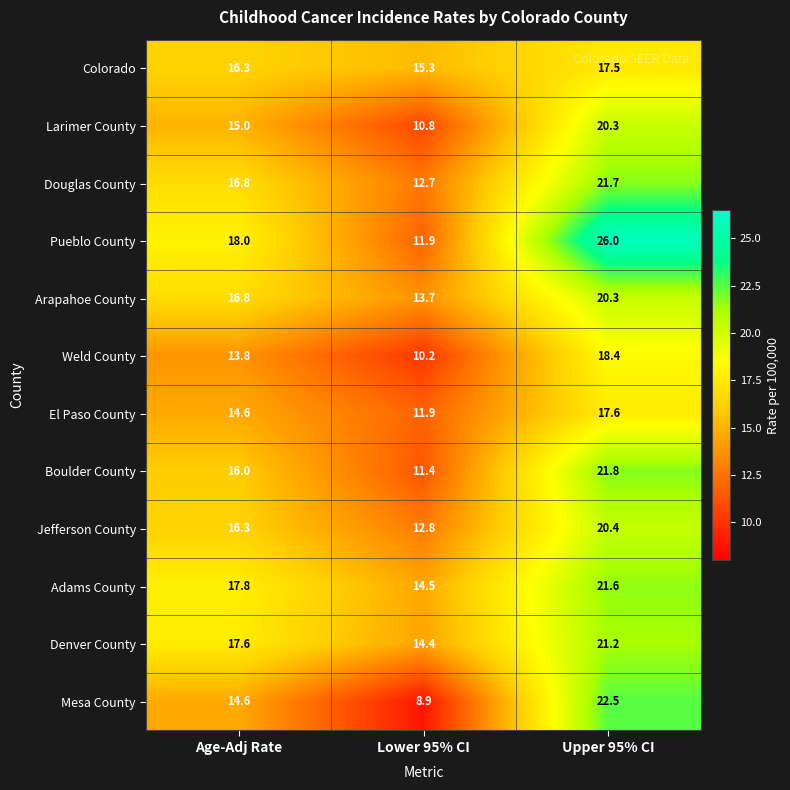

Between Age-Adj Rate and Lower 95% CI, which series saw the biggest shift?

Pueblo County